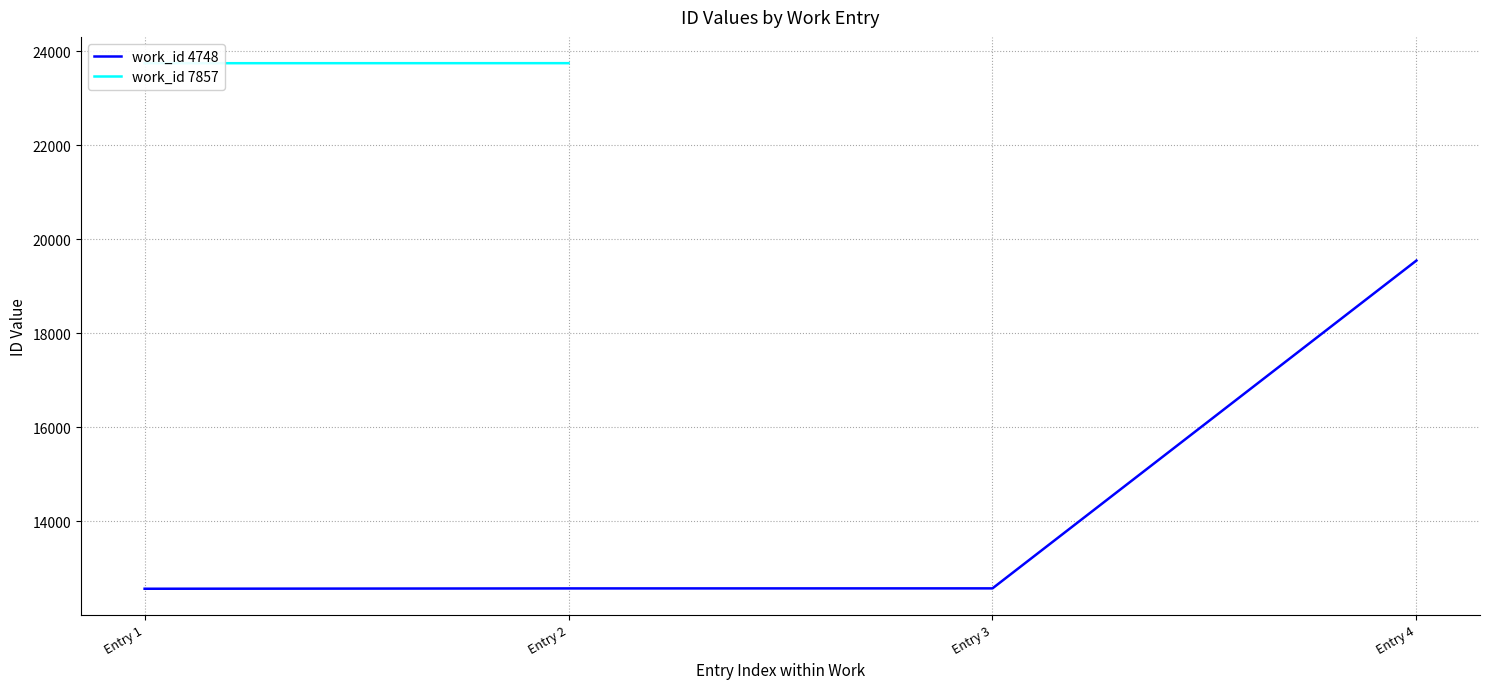

What is the smallest value displayed?

12563